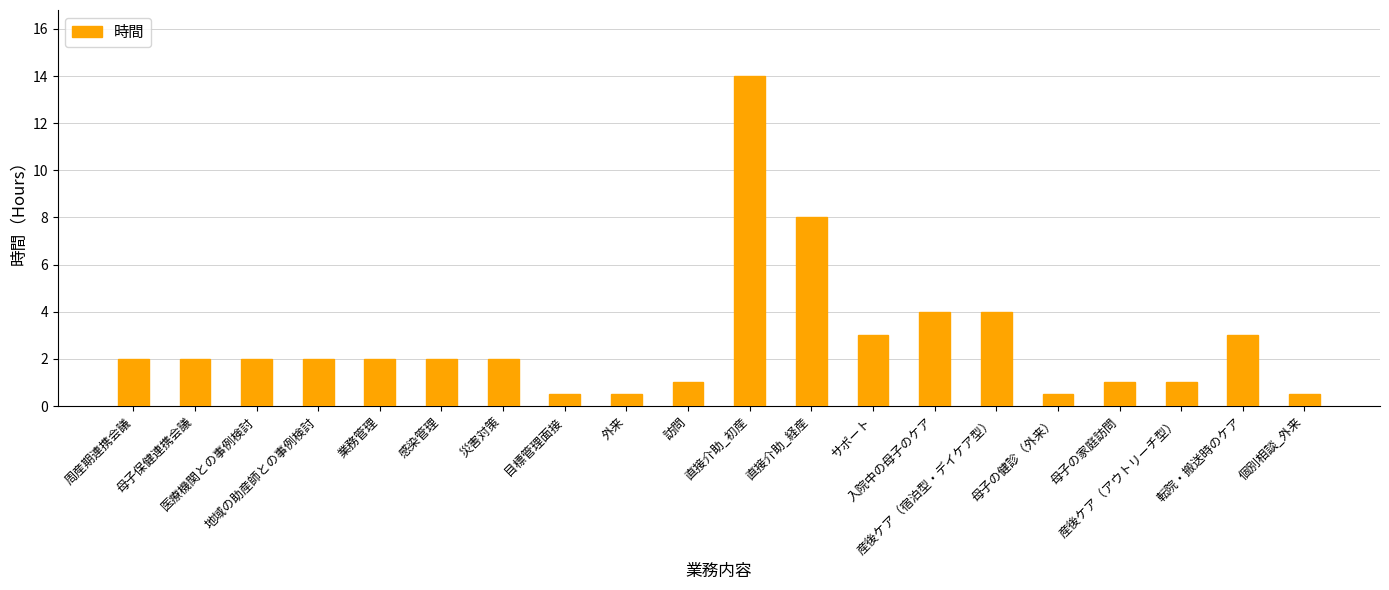

Does the chart contain any negative values?

No